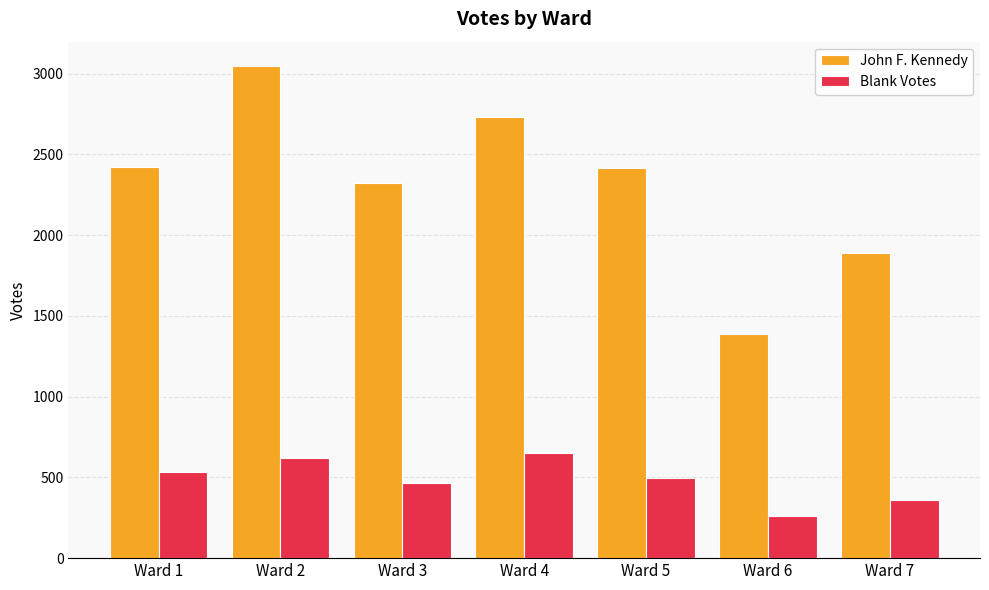

How many values in the Blank Votes series are below 499?

3